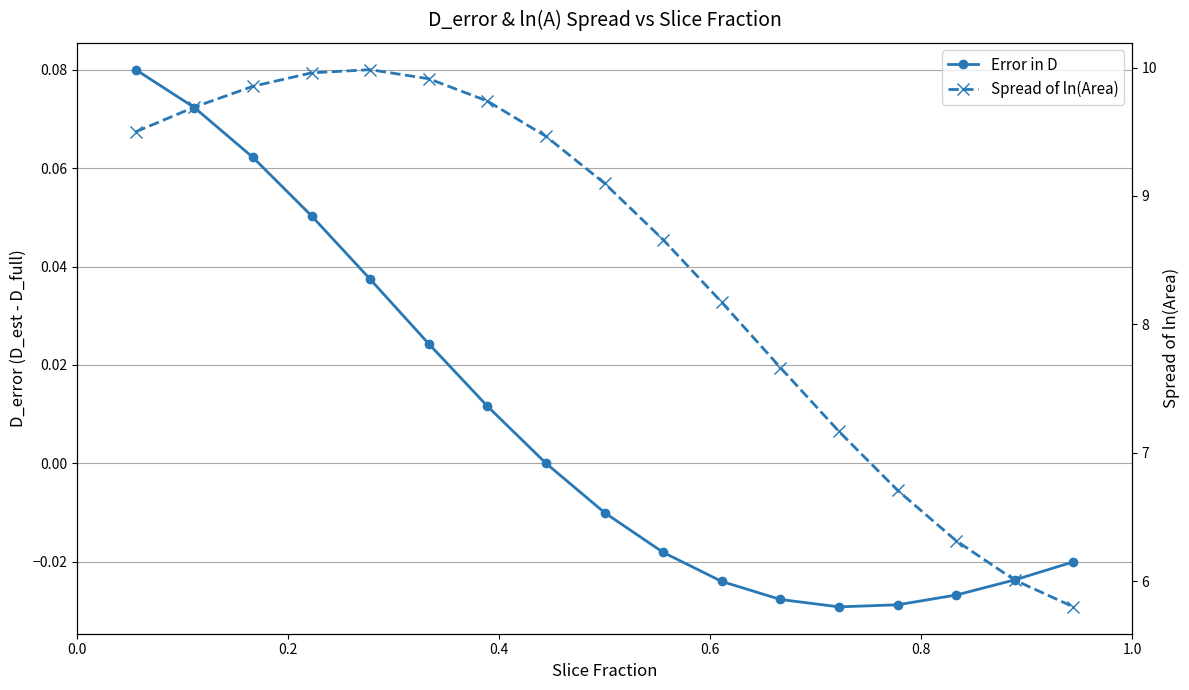

The value of Spread of ln(Area) at 0.4 is 4.3. True or false?

False